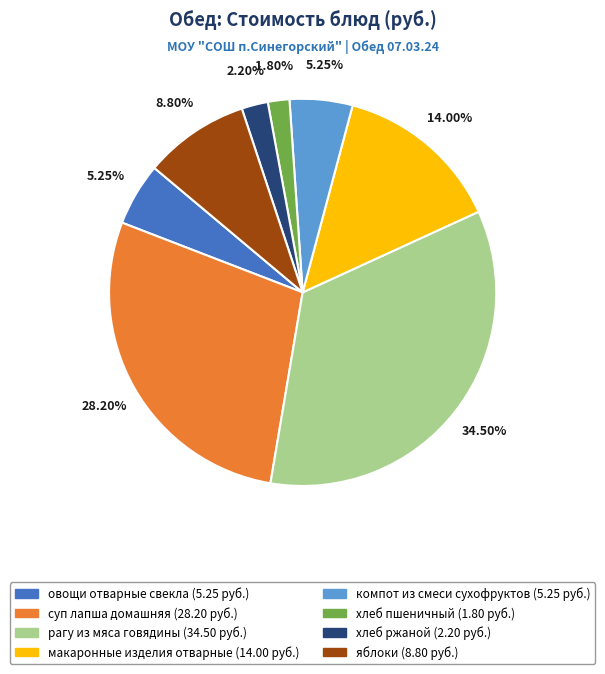

Does any single category account for the majority?

No